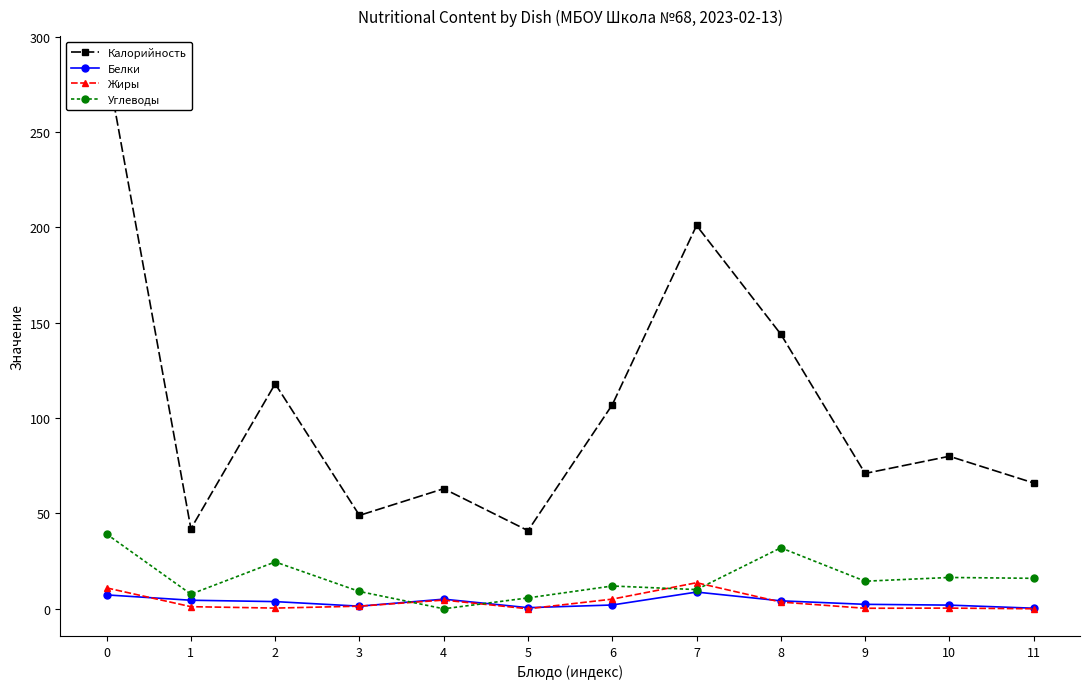

Is the value of Калорийность at 7 greater than the value of Белки at 0?

Yes